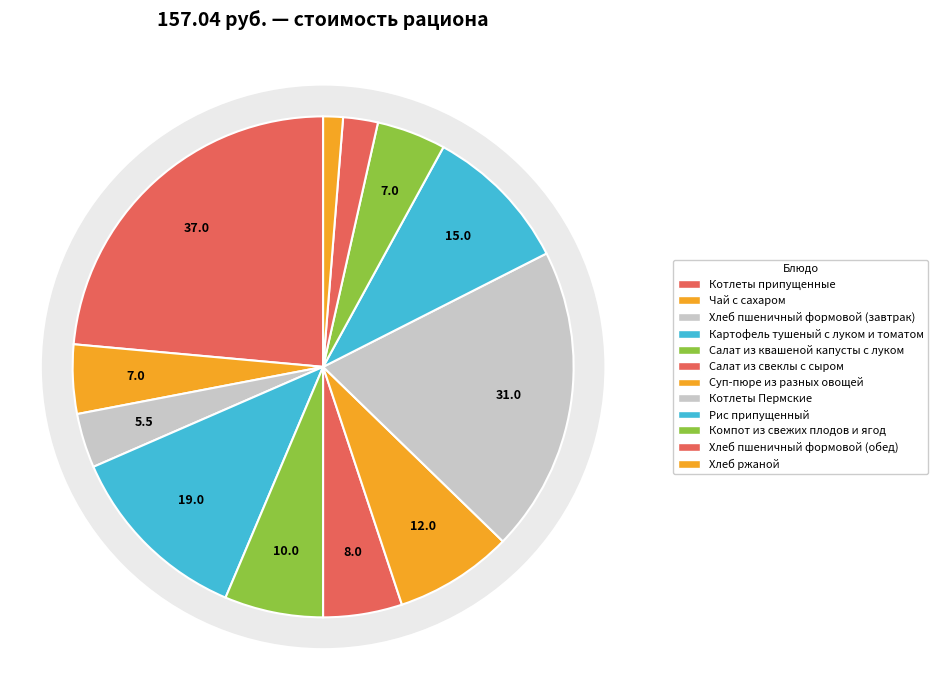

Which slice is the smallest?

Хлеб ржаной